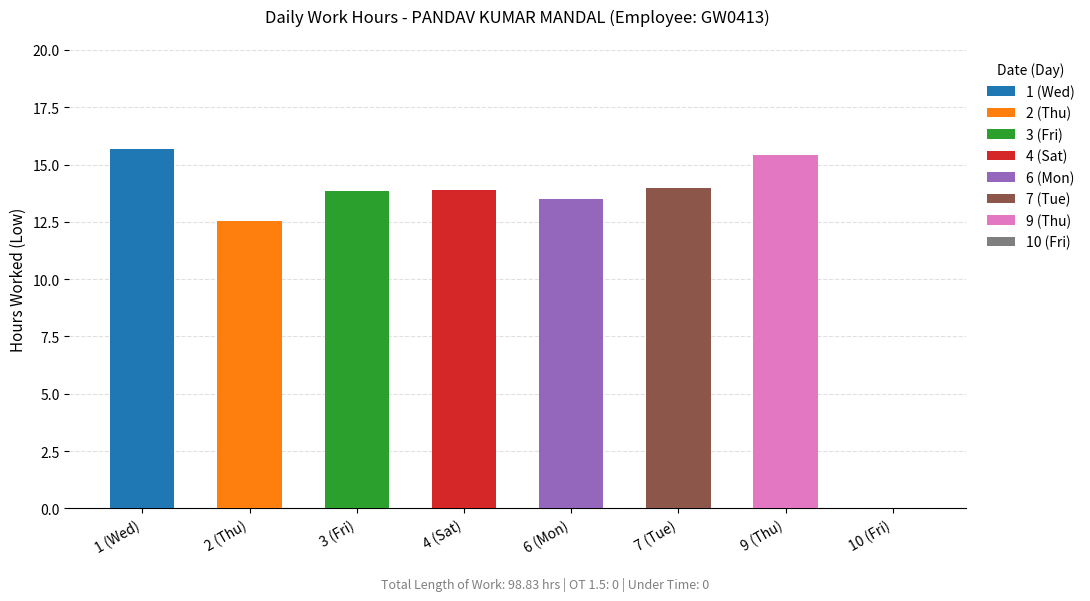

Where is the data nearest to the value 7?

2 (Thu)